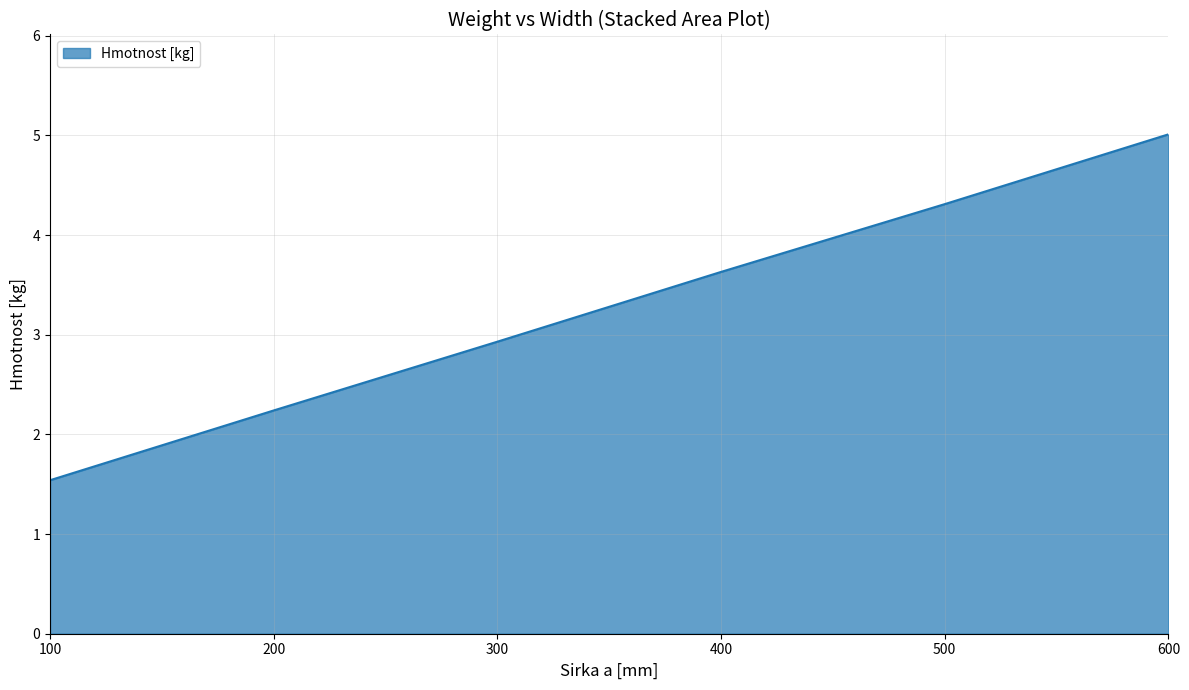

How many series are shown in this chart?

1